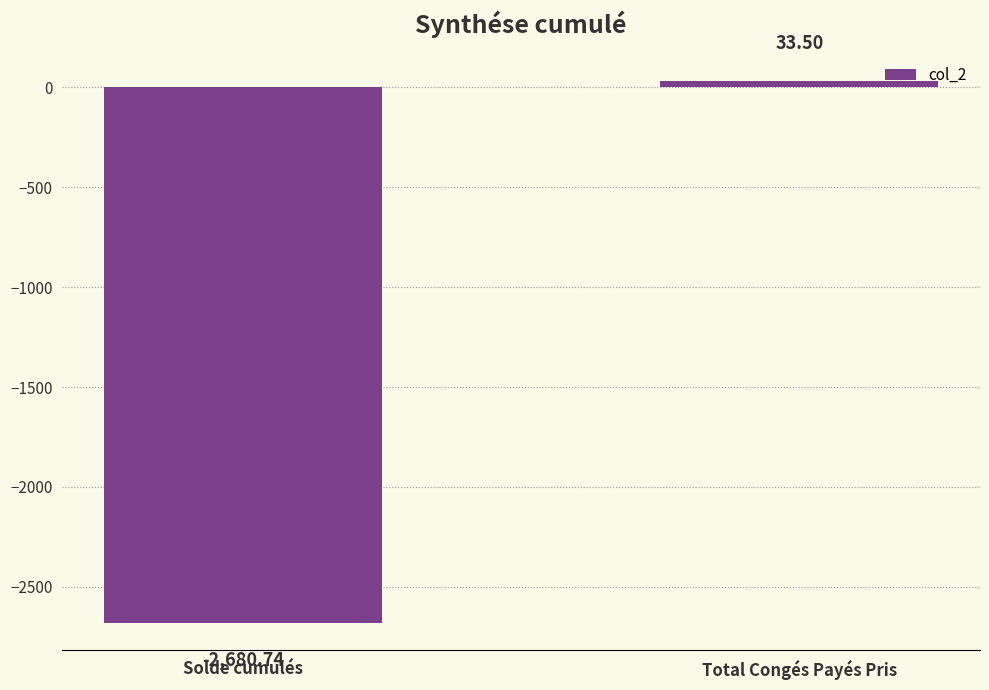

What is the smallest value displayed?

-2680.7